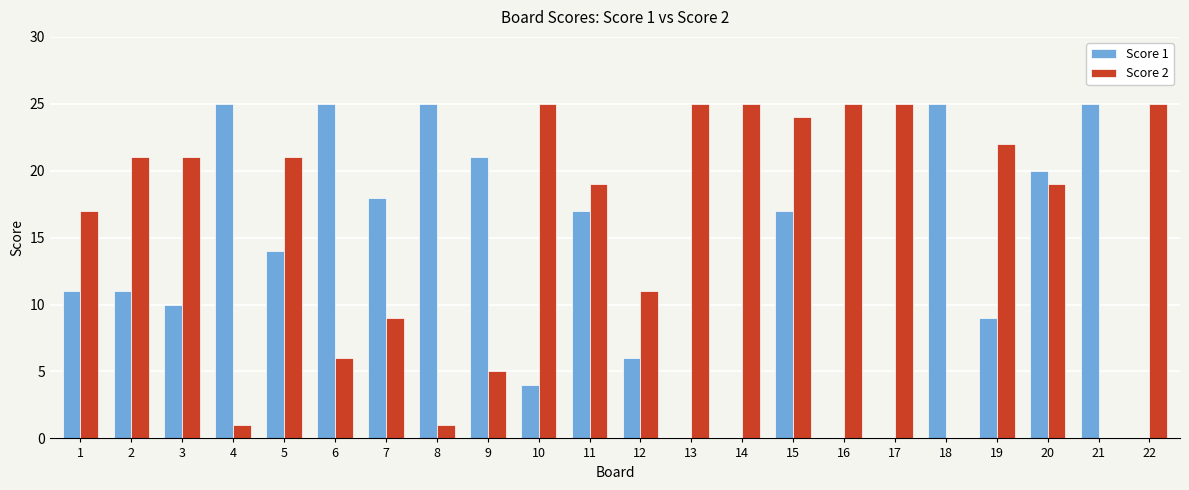

Which series has the largest total across all categories?

Score 2